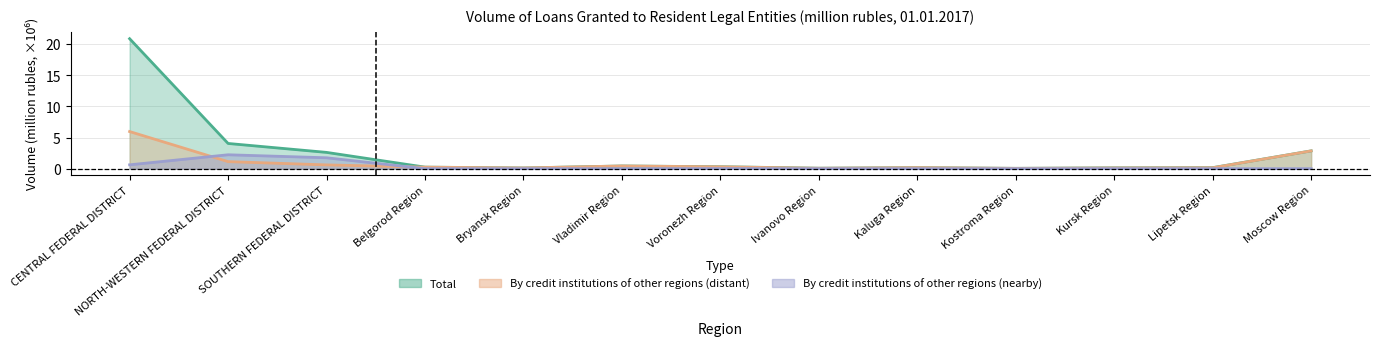

Reading left to right, list all the values displayed in this chart.

Total: CENTRAL FEDERAL DISTRICT=20.9	NORTH-WESTERN FEDERAL DISTRICT=4.1	SOUTHERN FEDERAL DISTRICT=2.6	Belgorod Region=0.2	Bryansk Region=0.1	Vladimir Region=0.4	Voronezh Region=0.3	Ivanovo Region=0.1	Kaluga Region=0.2	Kostroma Region=0.1	Kursk Region=0.1	Lipetsk Region=0.2	Moscow Region=2.9
By credit institutions of other regions (distant): CENTRAL FEDERAL DISTRICT=6.0	NORTH-WESTERN FEDERAL DISTRICT=1.1	SOUTHERN FEDERAL DISTRICT=0.6	Belgorod Region=0.2	Bryansk Region=0.1	Vladimir Region=0.4	Voronezh Region=0.3	Ivanovo Region=0.1	Kaluga Region=0.2	Kostroma Region=0.0	Kursk Region=0.1	Lipetsk Region=0.1	Moscow Region=2.9
By credit institutions of other regions (nearby): CENTRAL FEDERAL DISTRICT=0.6	NORTH-WESTERN FEDERAL DISTRICT=2.2	SOUTHERN FEDERAL DISTRICT=1.8	Belgorod Region=0.0	Bryansk Region=0.0	Vladimir Region=0.0	Voronezh Region=0.0	Ivanovo Region=0.0	Kaluga Region=0.0	Kostroma Region=0.0	Kursk Region=0.0	Lipetsk Region=0.0	Moscow Region=0.0